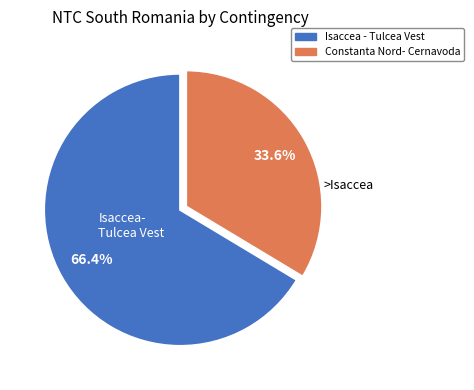

How many slices are in this pie chart?

2